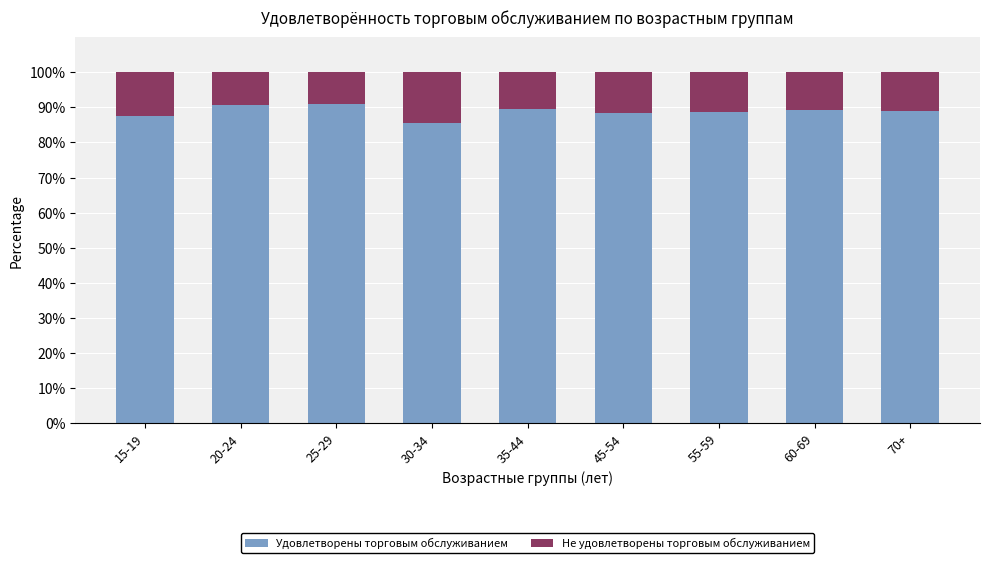

What is the difference between the Удовлетворены торговым обслуживанием values at 30-34 and 60-69?

3.6